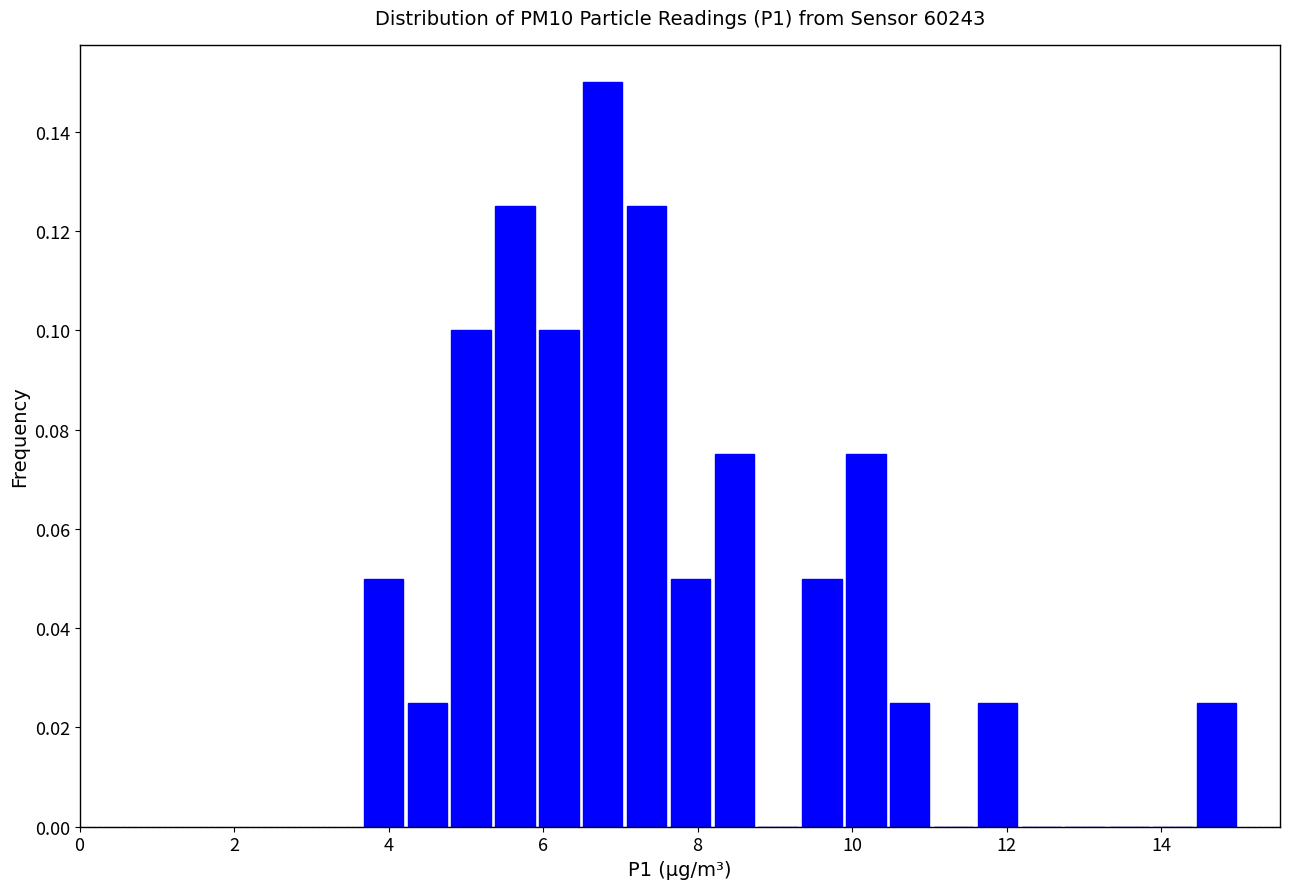

Around what value on the x-axis is the tallest bar? Give the approximate position of its centre, as read against the axis.

6.8